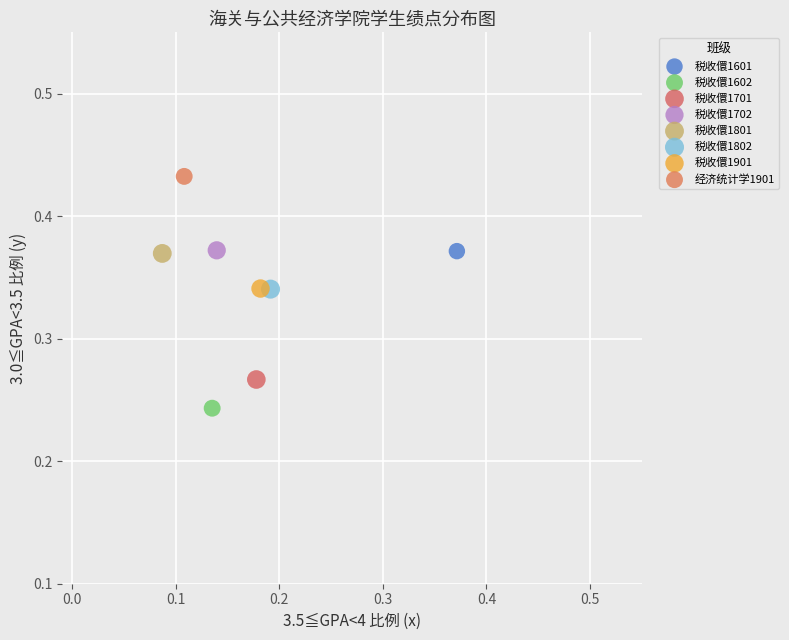

What are all the series names shown in the legend?

税收儇1601, 税收儇1602, 税收儇1701, 税收儇1702, 税收儇1801, 税收儇1802, 税收儇1901, 经济统计学1901